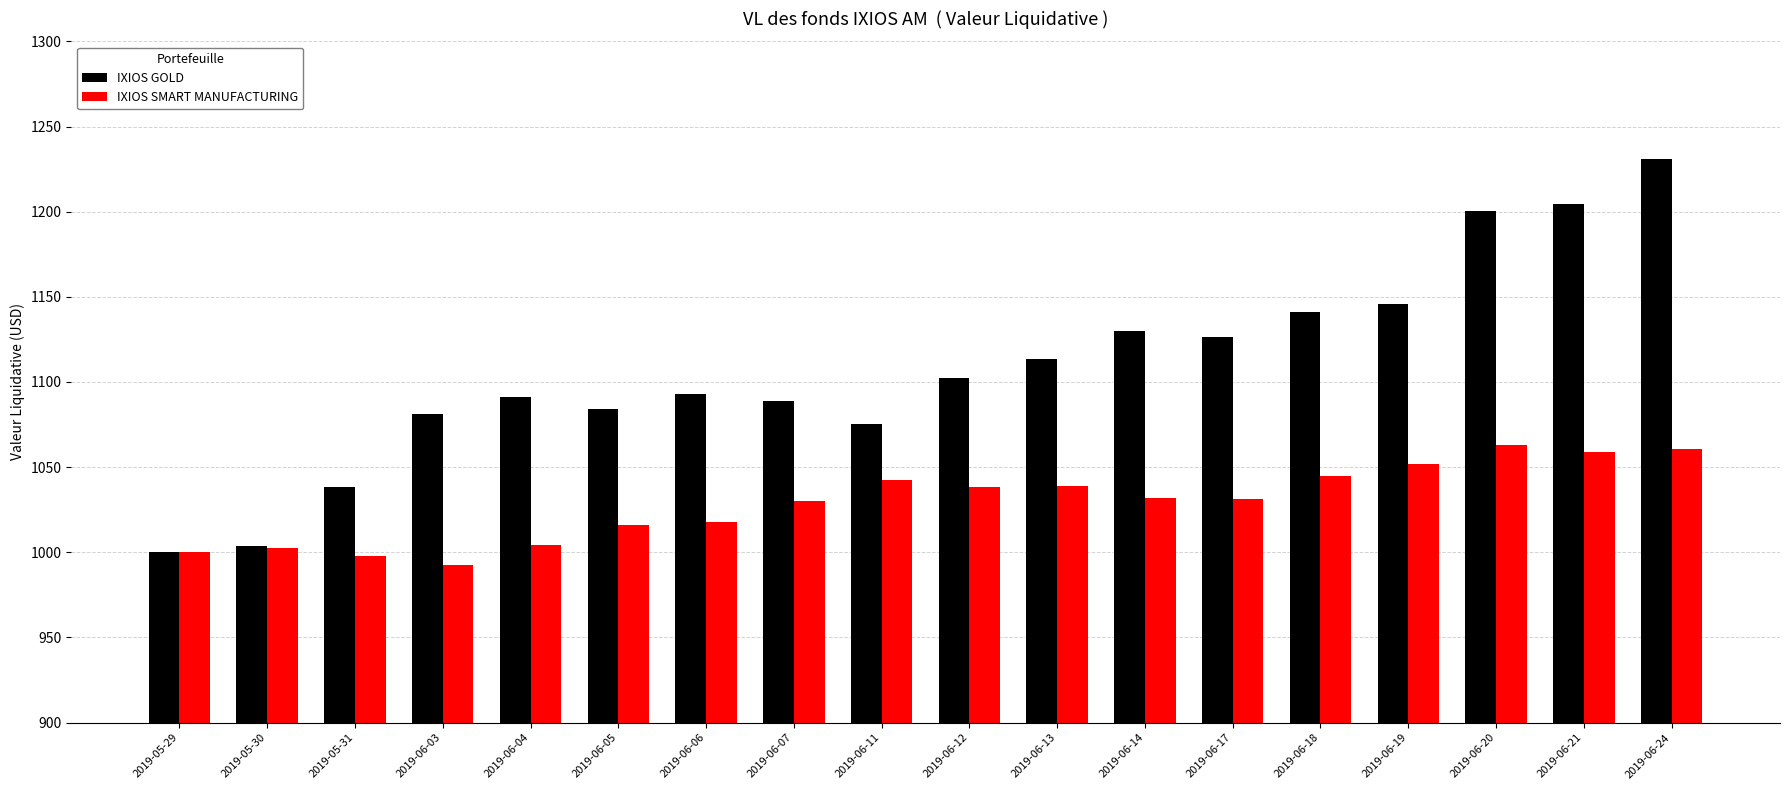

The IXIOS SMART MANUFACTURING series shows 1340.8 at 2019-06-04. True or false?

False